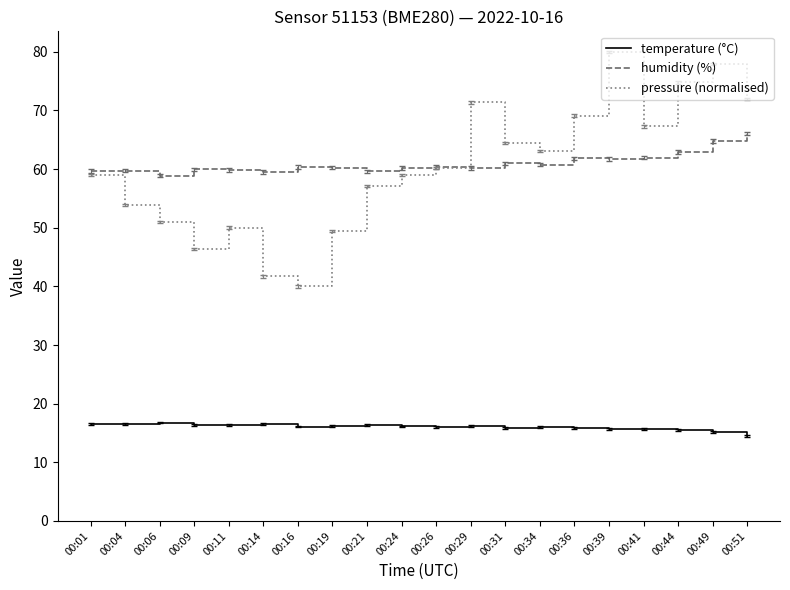

What are all the series names shown in the legend?

temperature (°C), humidity (%), pressure (normalised)